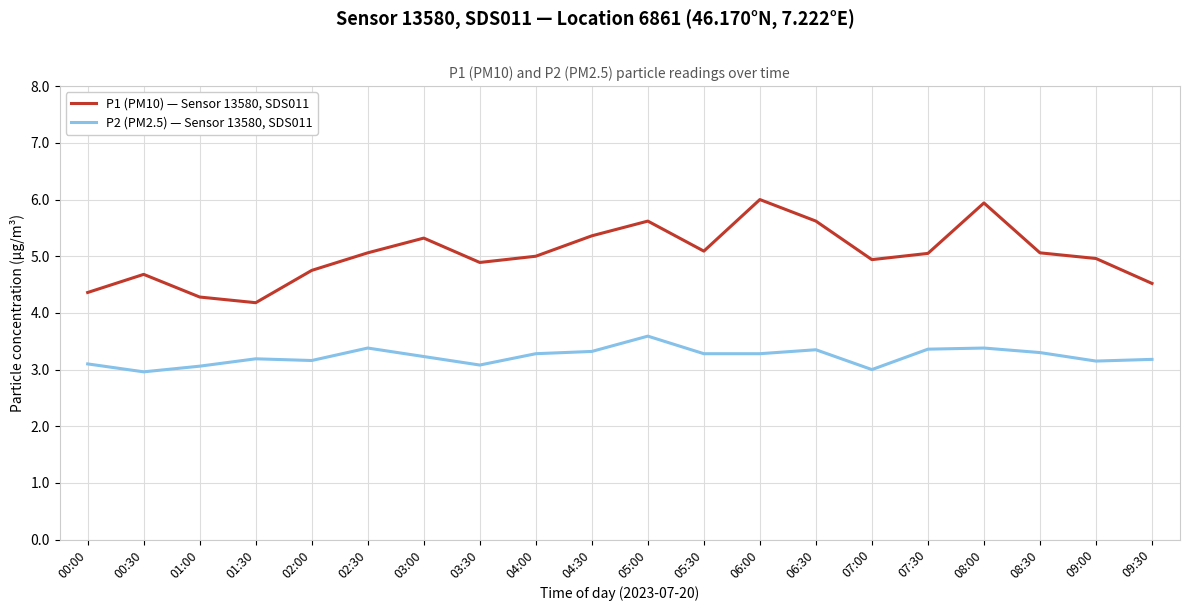

Between 06:30 and 09:30, which series saw the biggest shift?

P1 (PM10) — Sensor 13580, SDS011